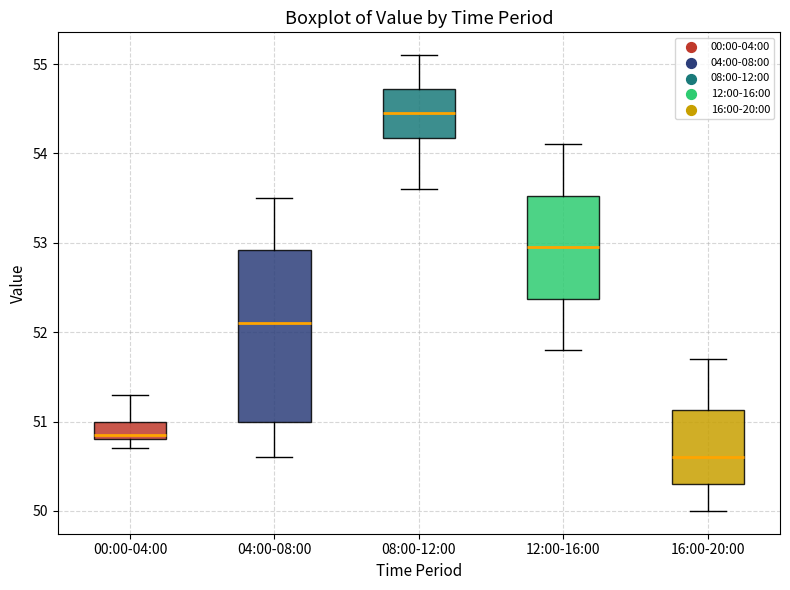

Which box's median line is the highest?

08:00-12:00